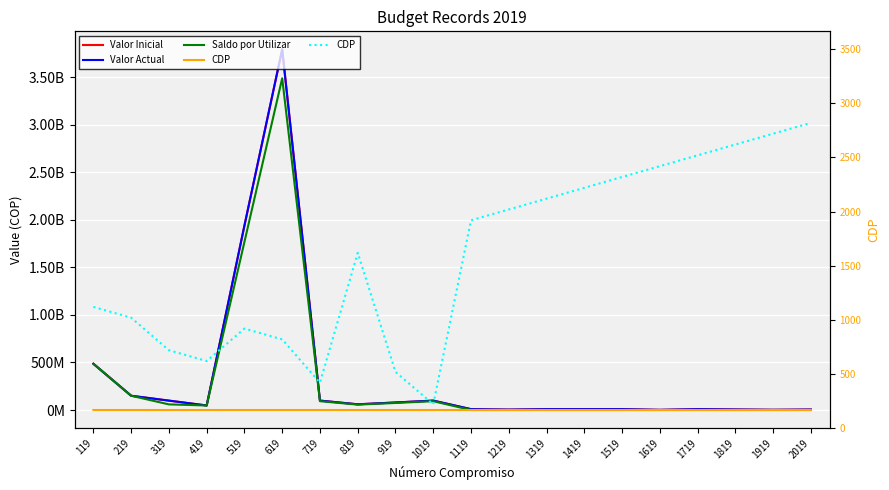

How many times do CDP and Saldo por Utilizar cross each other?

1